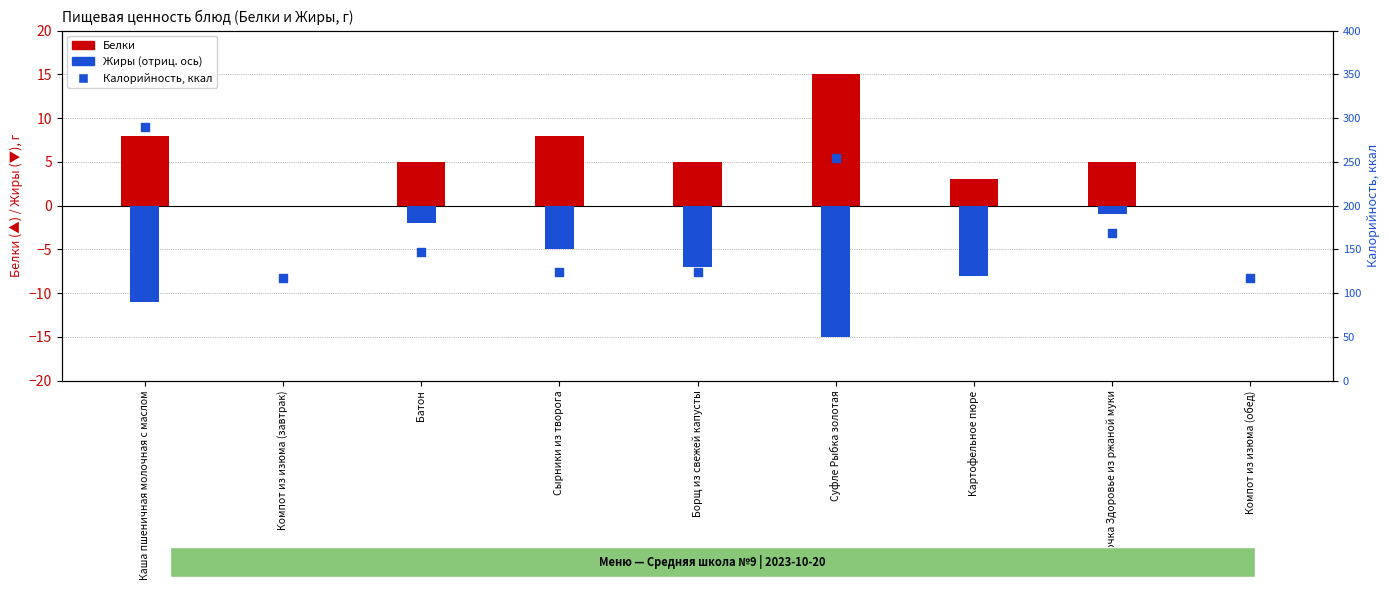

At which category is the sum across all series the highest?

Каша пшеничная молочная с маслом